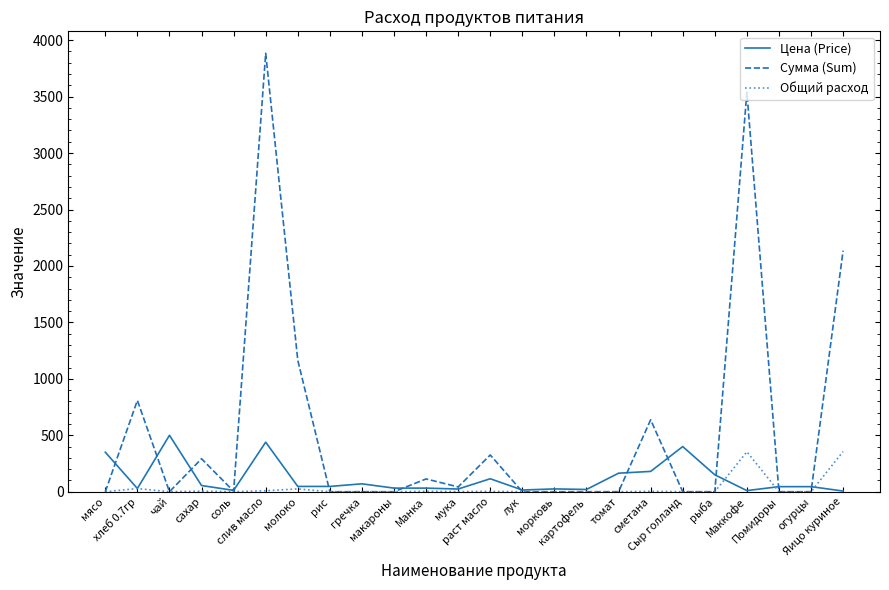

What is the highest value of the Общий расход series?

356.0